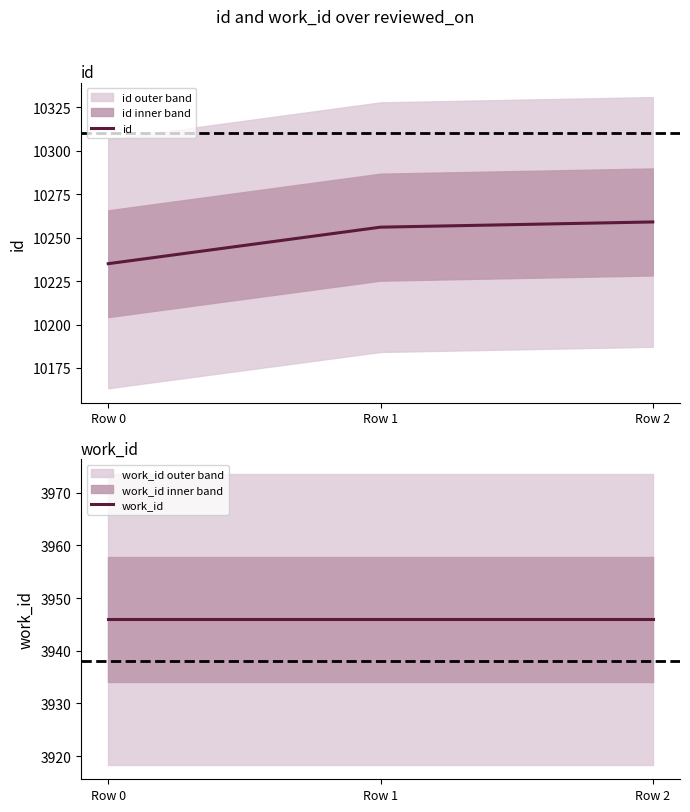

What is the difference between the highest and lowest values at Row 1?

6310